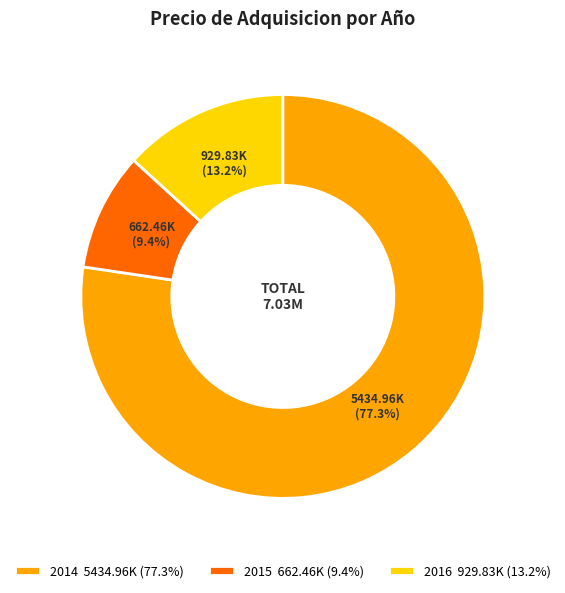

To the nearest percent, what portion does 2014 represent?

77%